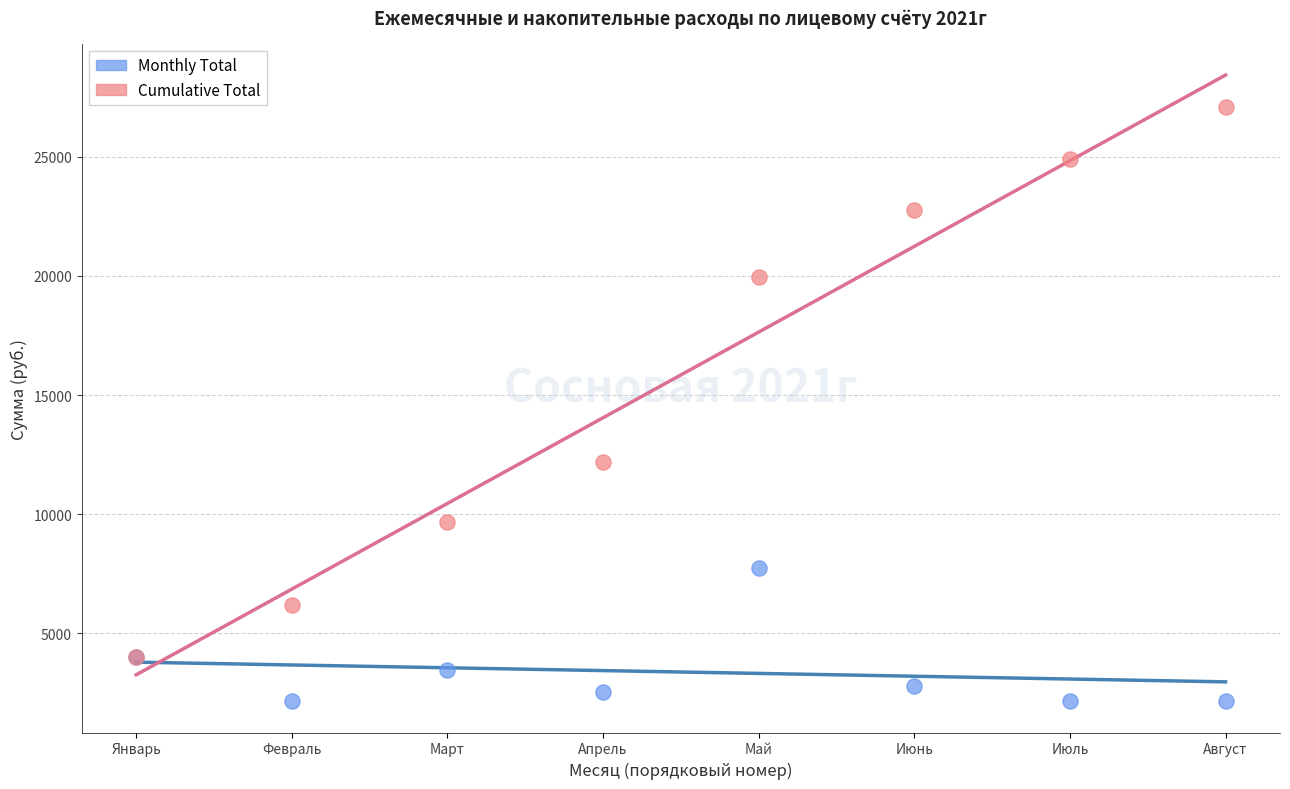

Which series reaches the minimum Y coordinate?

Monthly Total